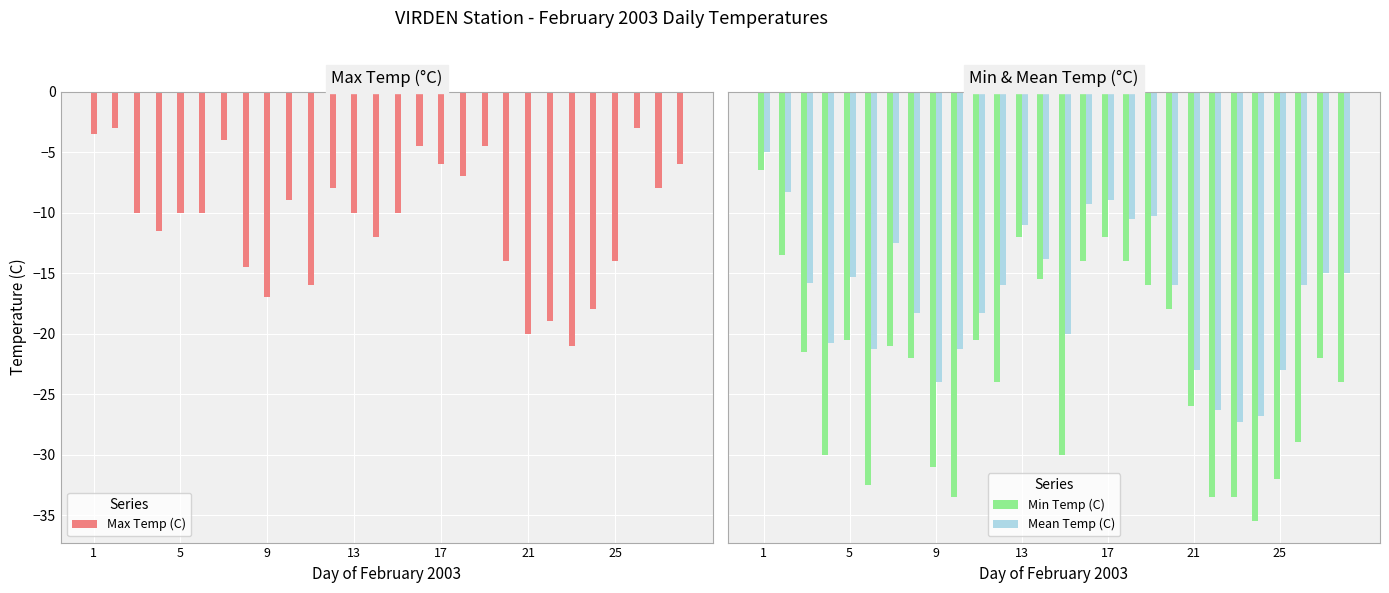

What is the sum of all Max Temp (C) values?

-293.5